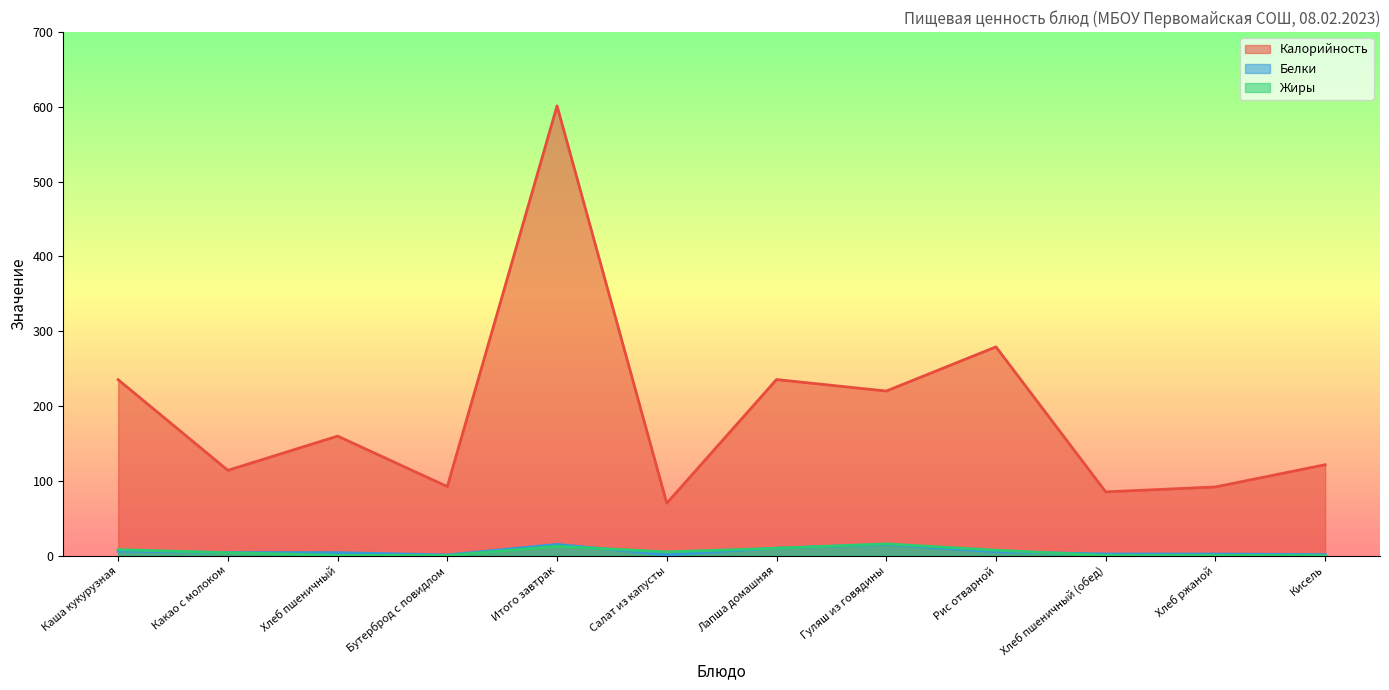

What are all the series names shown in the legend?

Калорийность, Белки, Жиры